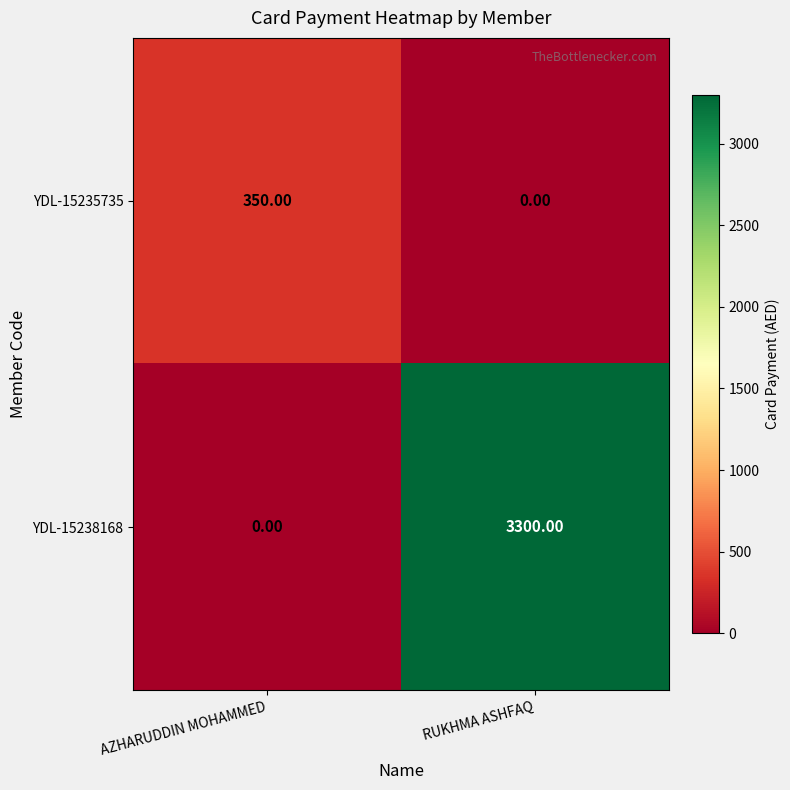

At how many categories does at least one series exceed 3146?

1